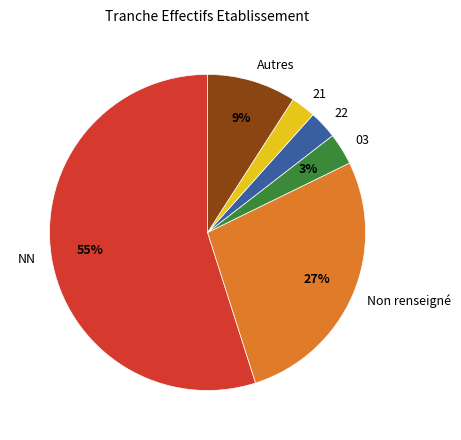

Do NN and 22 together represent more than half of the pie?

Yes